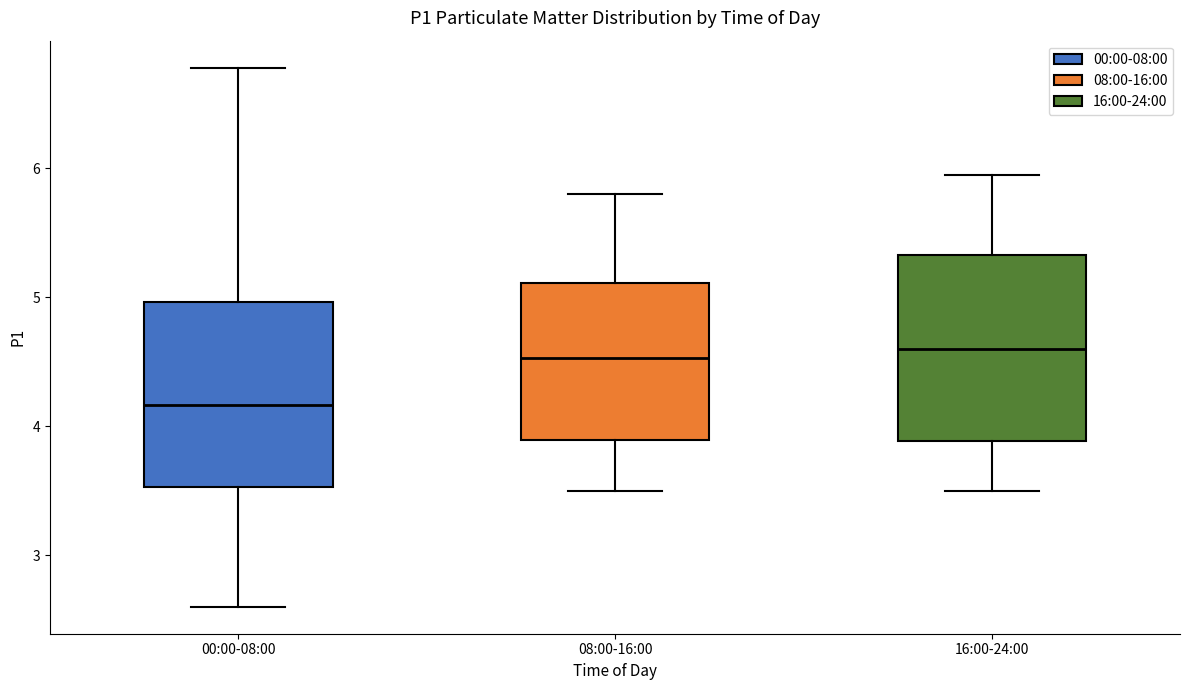

Where is the lower edge of the box for 08:00-16:00 on the y-axis? The values are not printed on the chart, so give them approximately, as read against the axis.

3.9